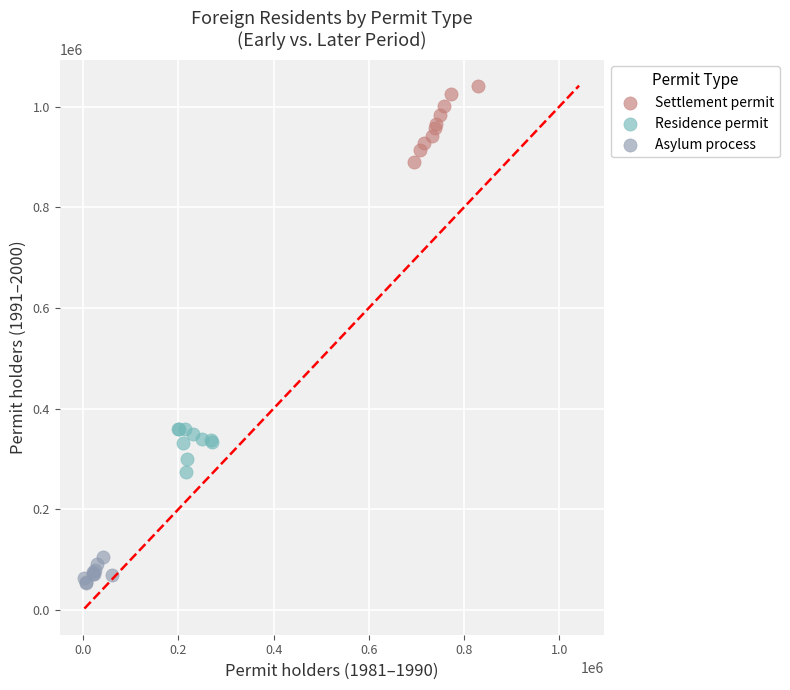

Which series reaches the minimum Y coordinate?

Asylum process